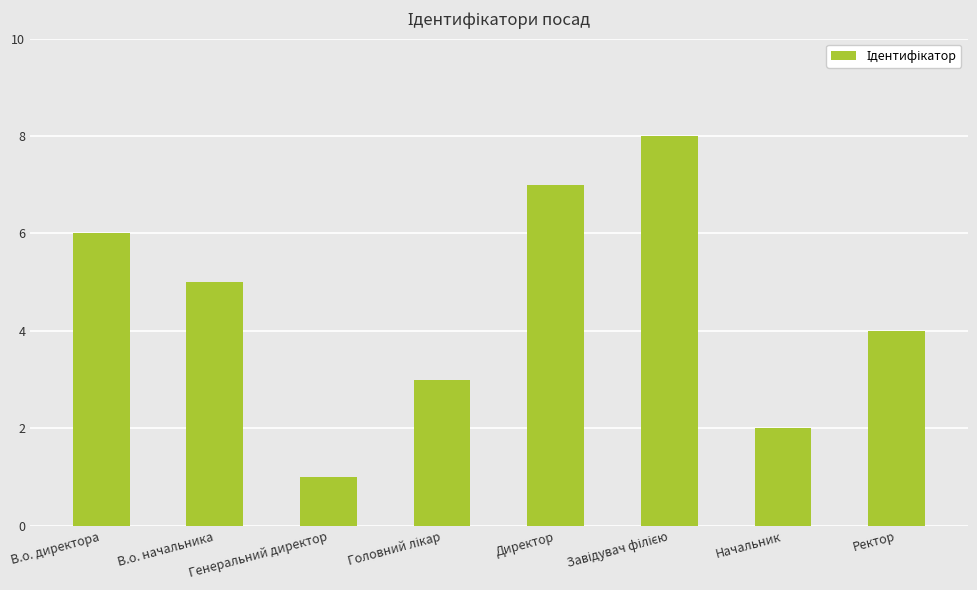

At which label is the value closest to 4?

Ректор